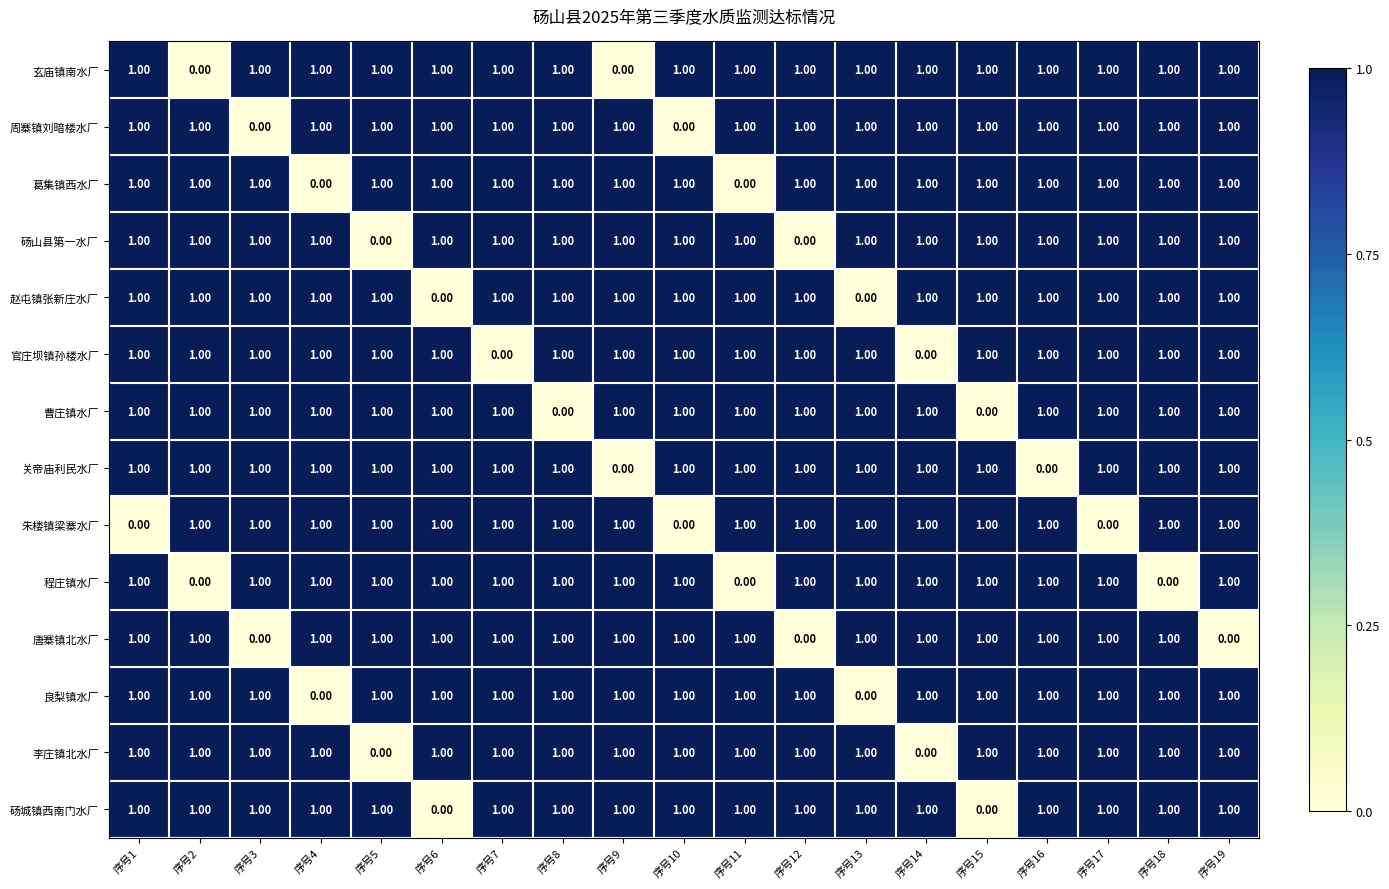

At how many categories does at least one series exceed 0?

19